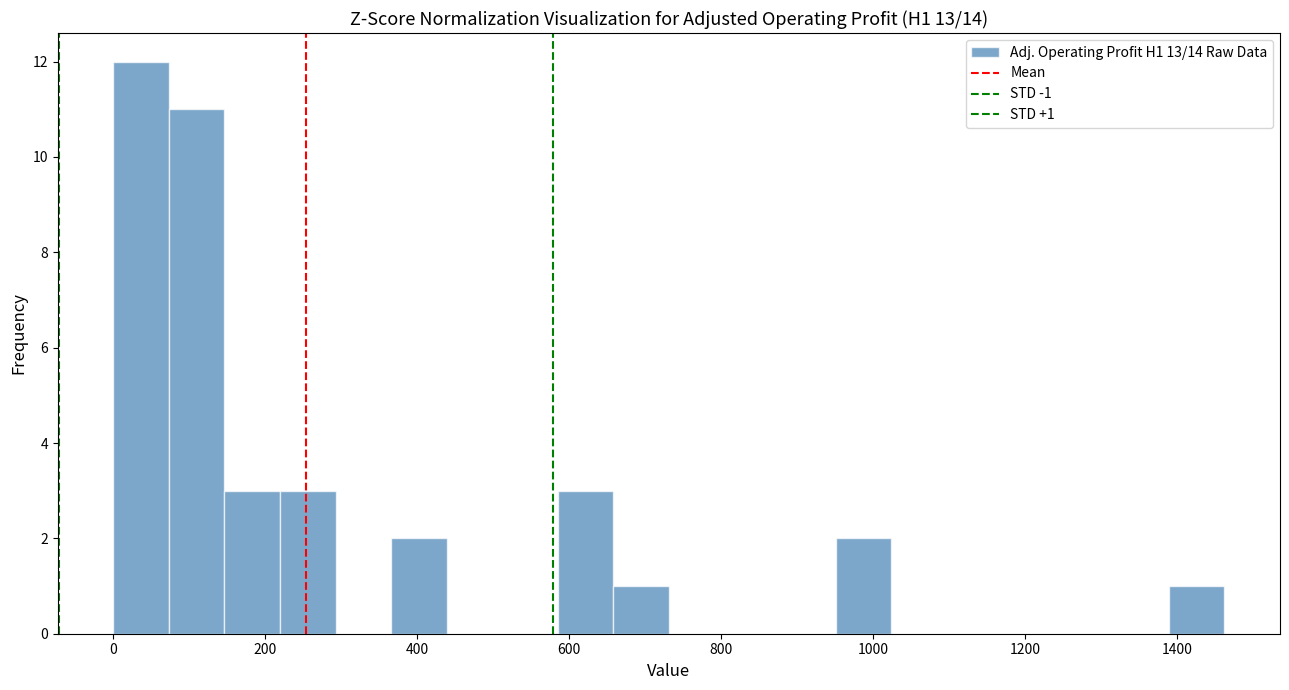

Around what value on the x-axis is the tallest bar? Give the approximate position of its centre, as read against the axis.

40